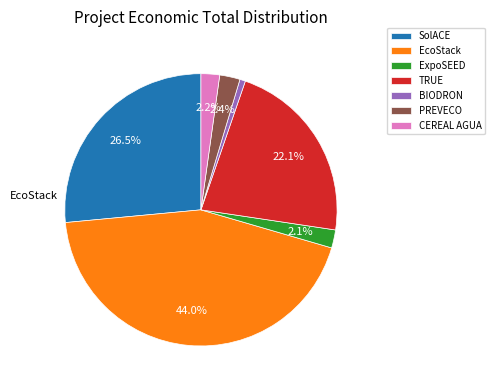

Is the sum of ExpoSEED and SolACE greater than half?

No